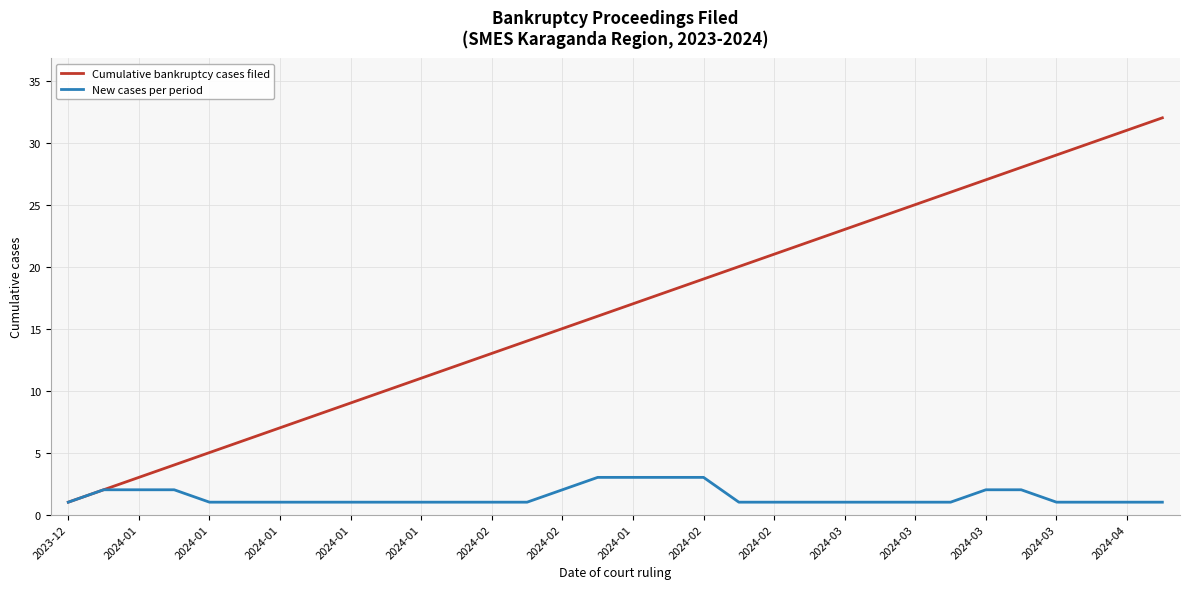

Which series has the largest range (max minus min)?

Cumulative bankruptcy cases filed